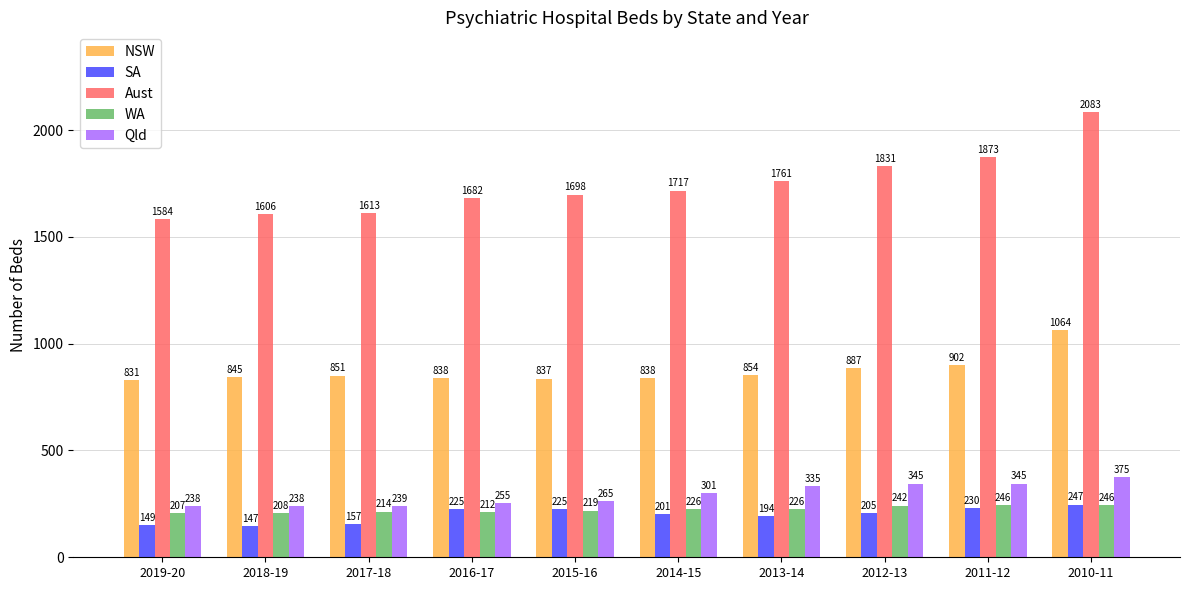

Count the number of categories in the chart.

10